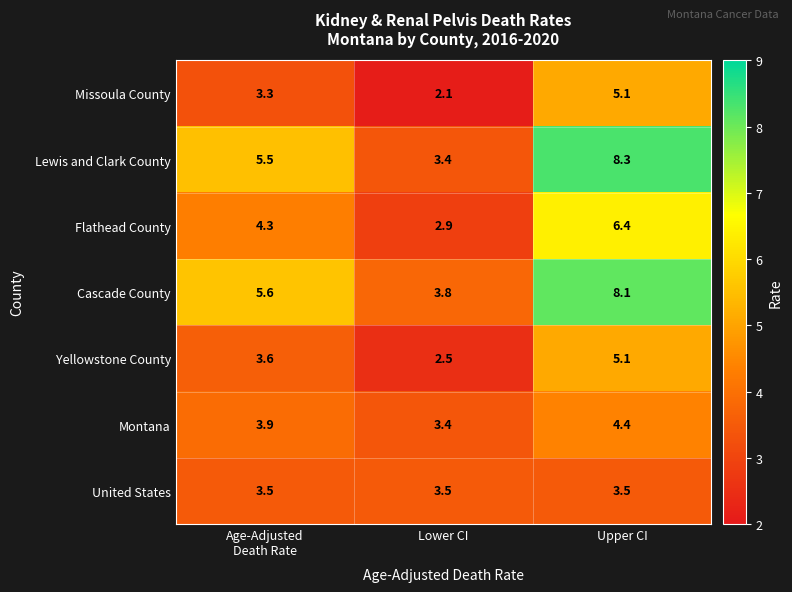

Which category has the highest value in the Montana series?

Upper CI